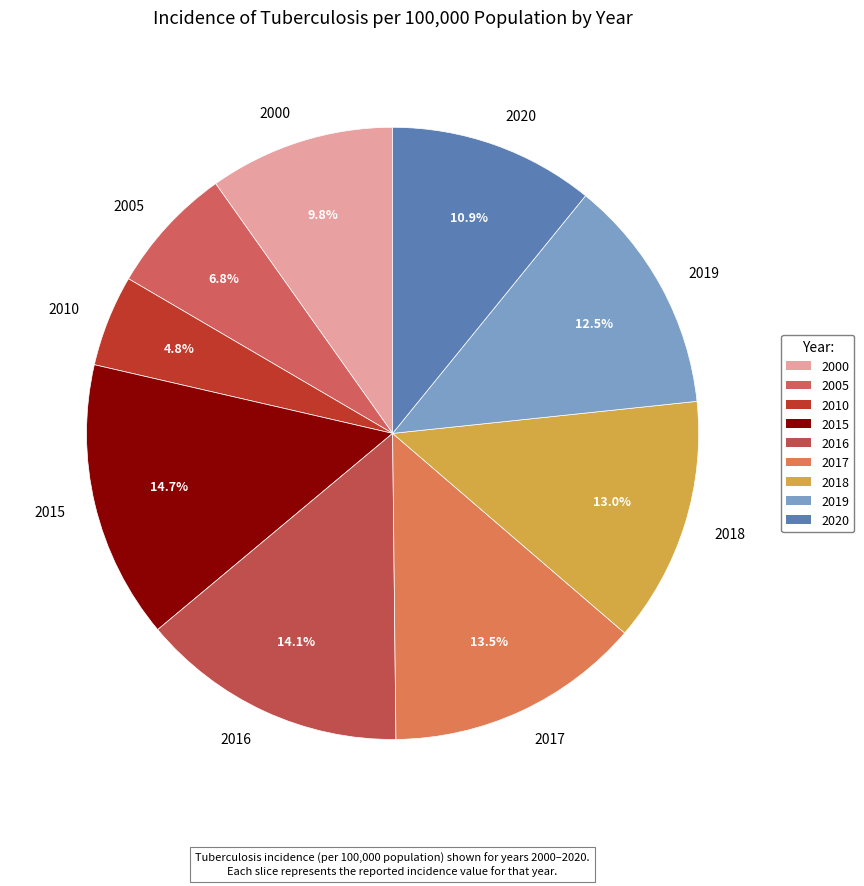

How many slices are in this pie chart?

9